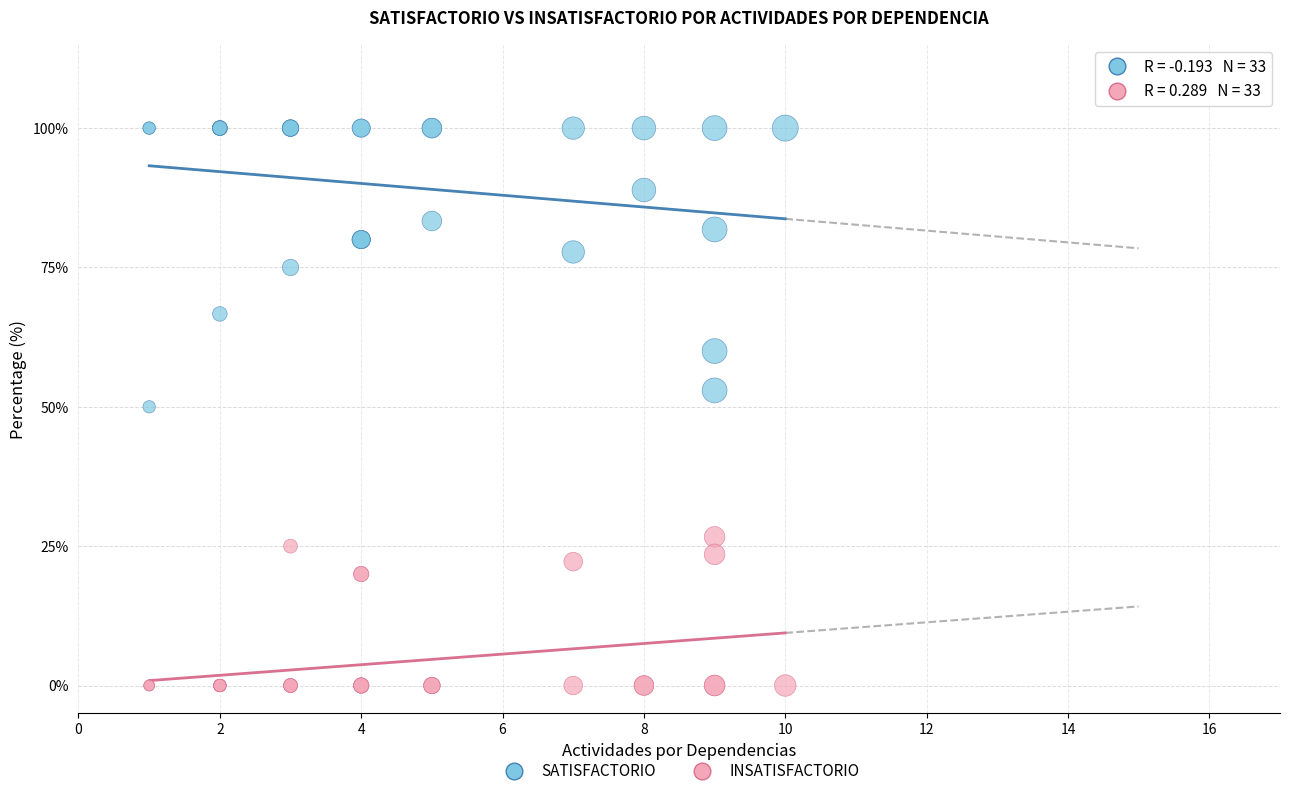

What are all the series names shown in the legend?

SATISFACTORIO, INSATISFACTORIO